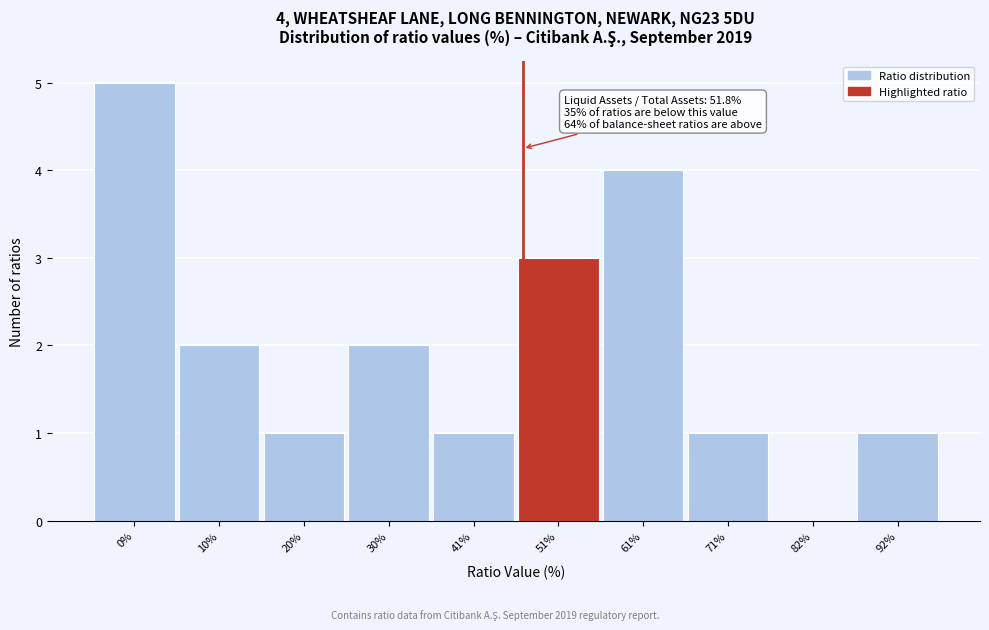

Reading left to right, transcribe all the data shown in this chart.

0%=5	10%=2	20%=1	30%=2	41%=1	51%=3	61%=4	71%=1	82%=0	92%=1